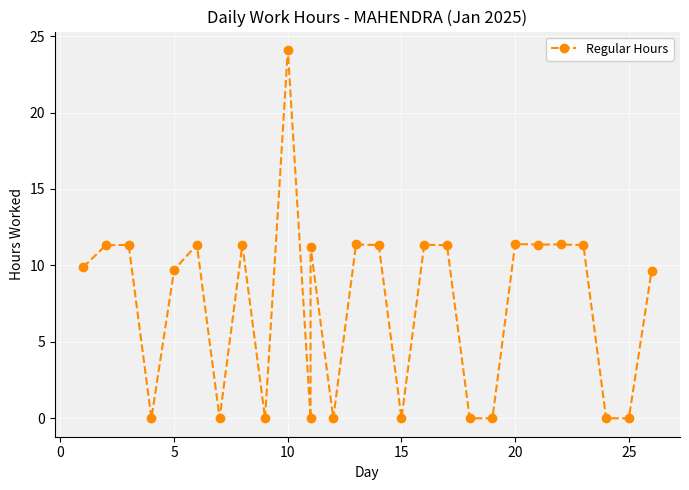

What is the label of the 9th point from the right?

18